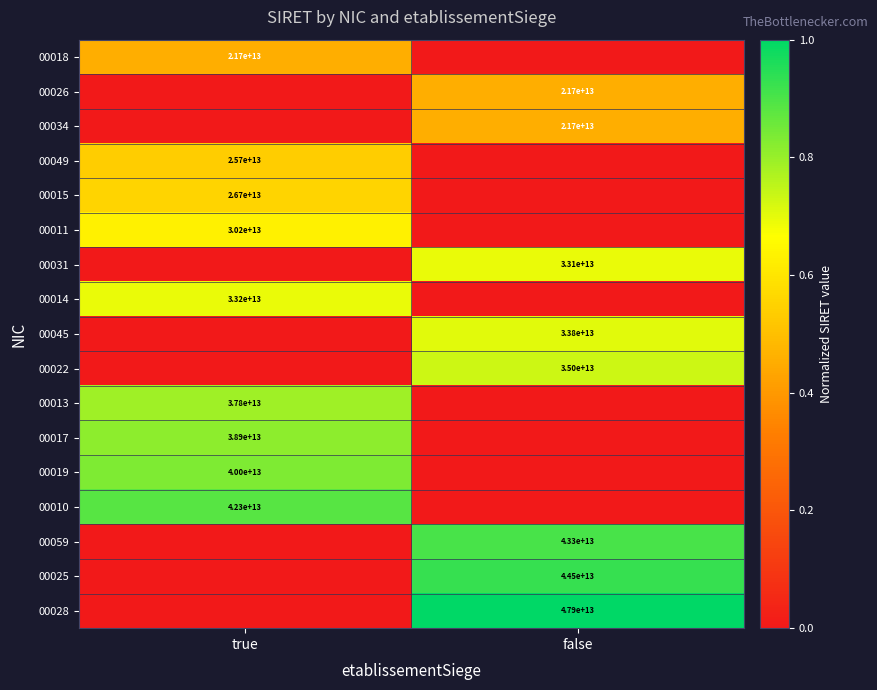

True or false: 00045 has a value of 11113009323293 at false.

False